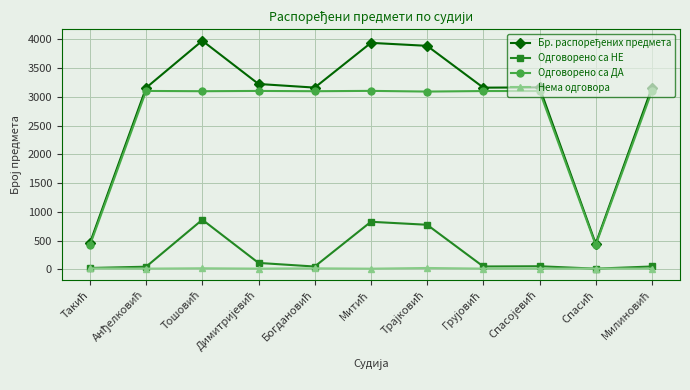

At how many categories does at least one series exceed 1691?

9